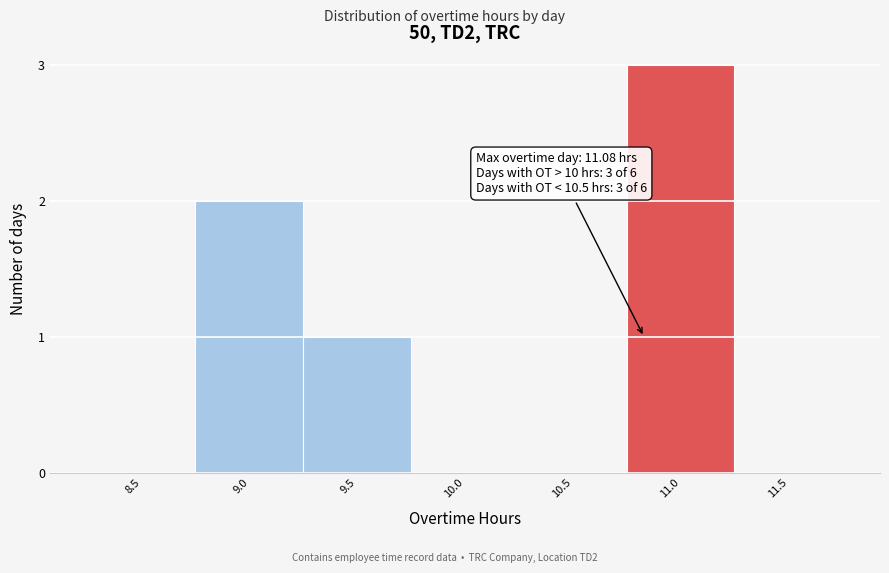

Reading left to right, extract all data points from this chart.

8.5=0	9.0=2	9.5=1	10.0=0	10.5=0	11.0=3	11.5=0